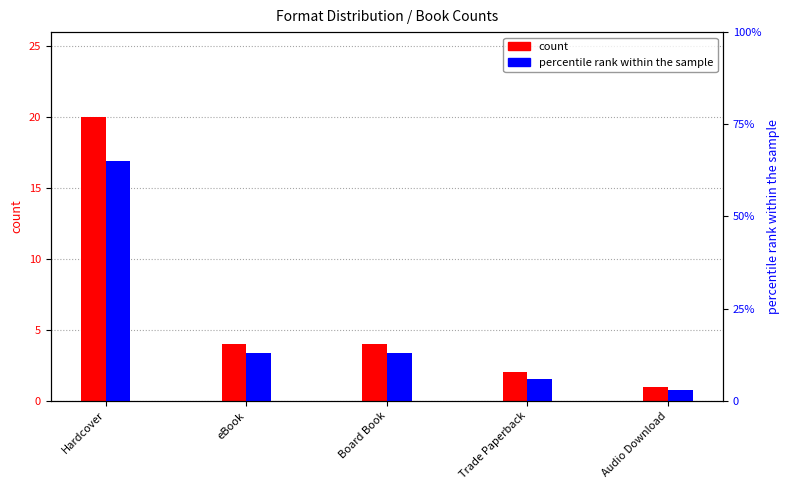

Is it true that count equals 2 at Trade Paperback?

True